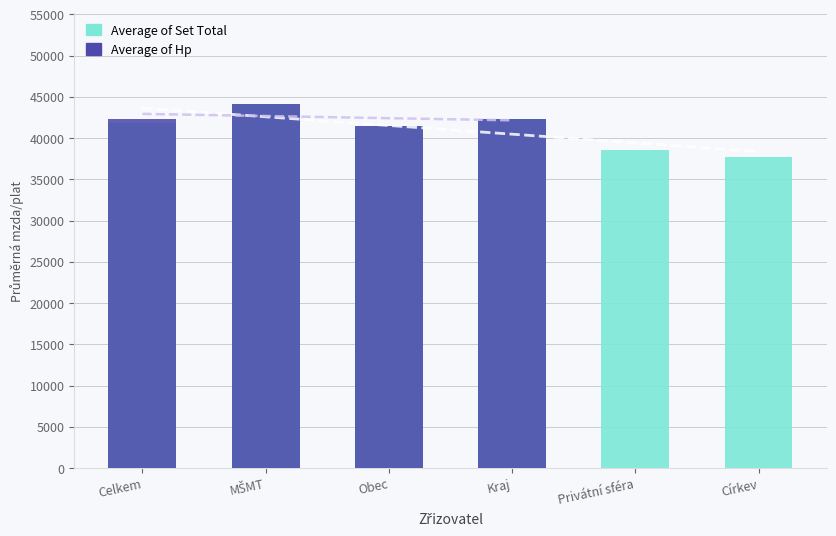

Reading left to right, extract all data points from this chart.

Average of Set Total: Celkem=41852.1	MŠMT=44160.7	Obec=41472.6	Kraj=42373.5	Privátní sféra=38511.9	Církev=37680.2
Average of Hp: Celkem=42306.9	MŠMT=44087.9	Obec=41513.4	Kraj=42298.0	Privátní sféra=0.0	Církev=0.0